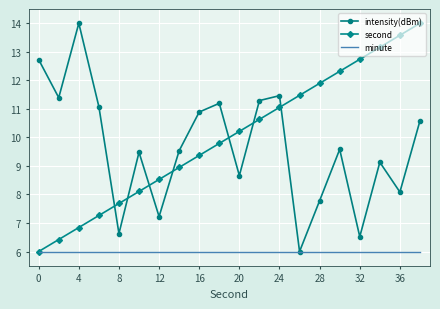

What is the lowest value of the intensity(dBm) series?

6.0